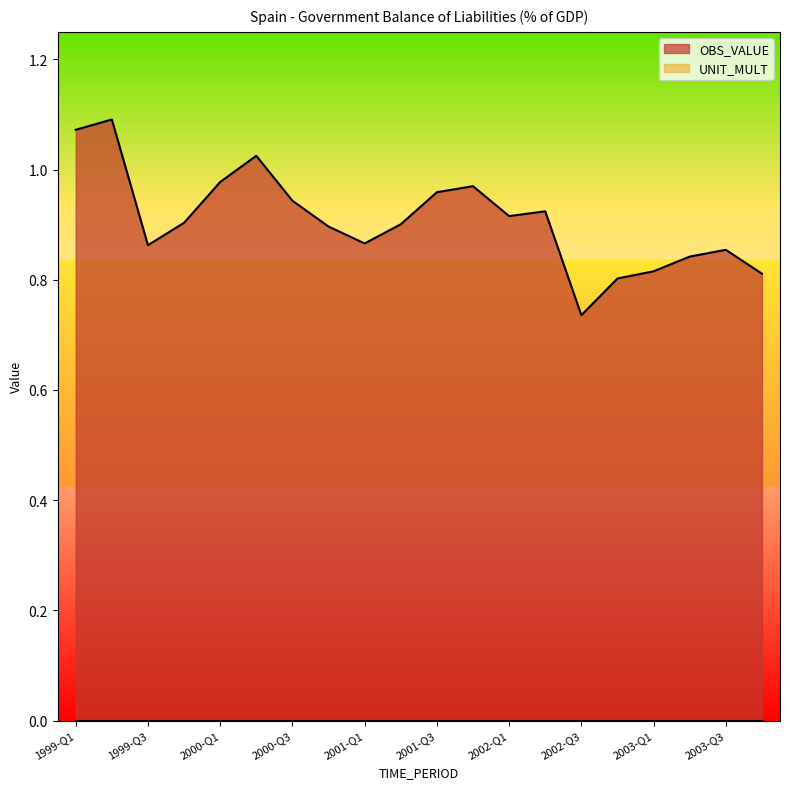

What position from the right is 2003-Q1?

4